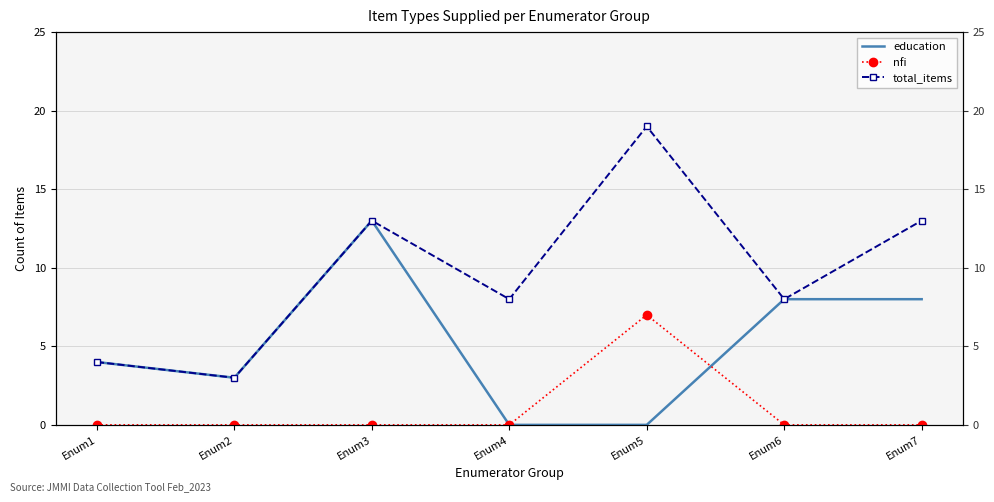

Is it true that nfi equals 4 at Enum5?

False